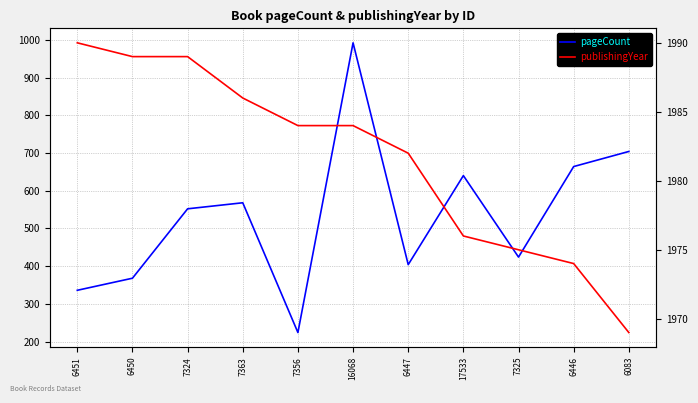

Reading right to left, list all the values displayed in this chart.

pageCount: 6083=704	6446=664	7325=424	17533=640	6447=404	16068=992	7356=224	7363=568	7324=552	6450=368	6451=336
publishingYear: 6083=1969	6446=1974	7325=1975	17533=1976	6447=1982	16068=1984	7356=1984	7363=1986	7324=1989	6450=1989	6451=1990